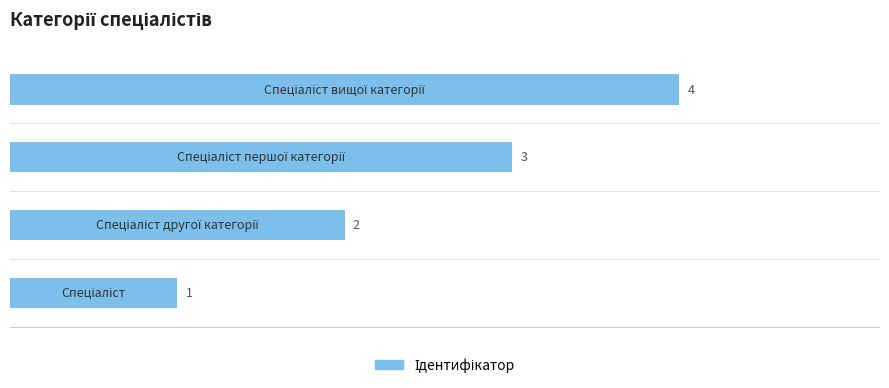

What is the difference between the maximum and second lowest values?

2